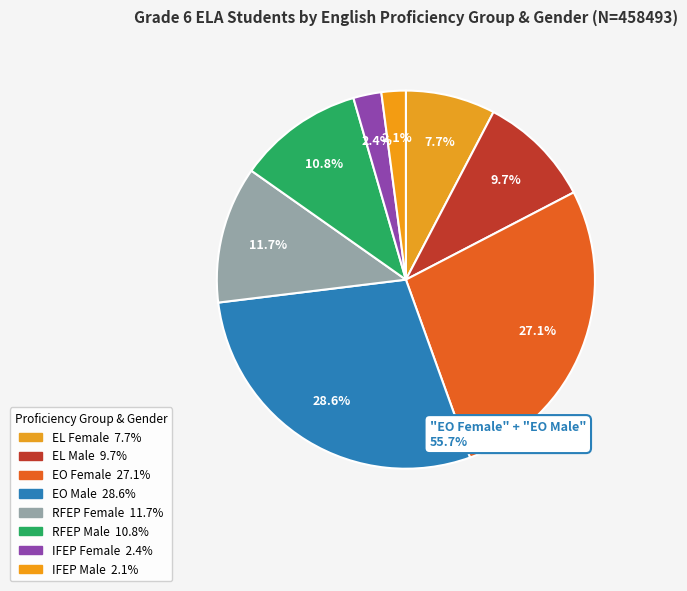

True or false: EO Female accounts for 27% of the total.

True